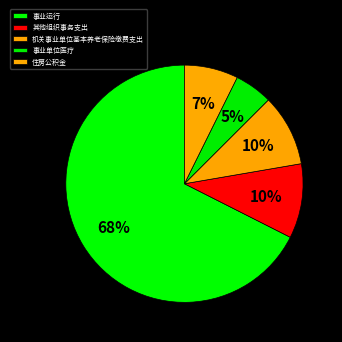

To the nearest percent, what is the difference between the 事业单位医疗 and 其他组织事务支出 slice percentages?

5%